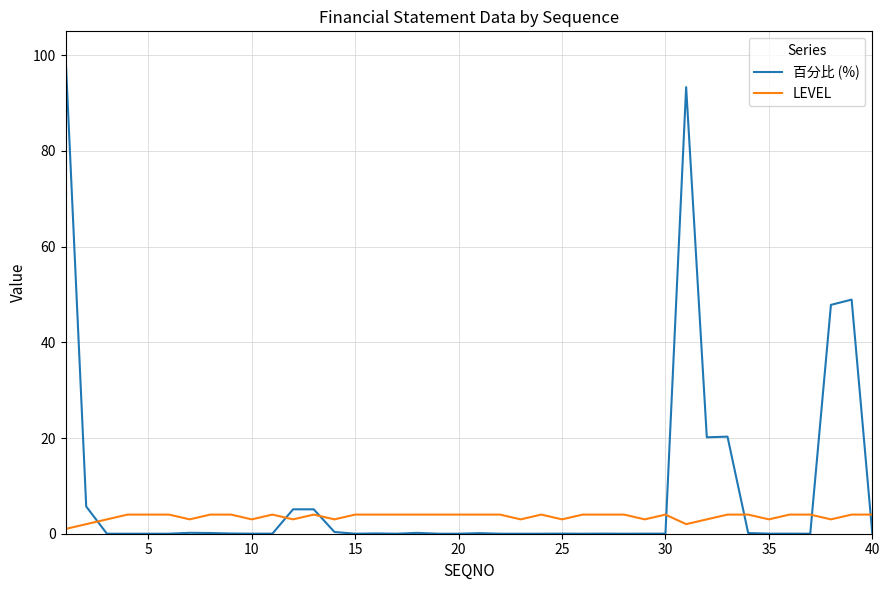

What is the difference between the maximum and minimum values in the 百分比 (%) series?

100.0